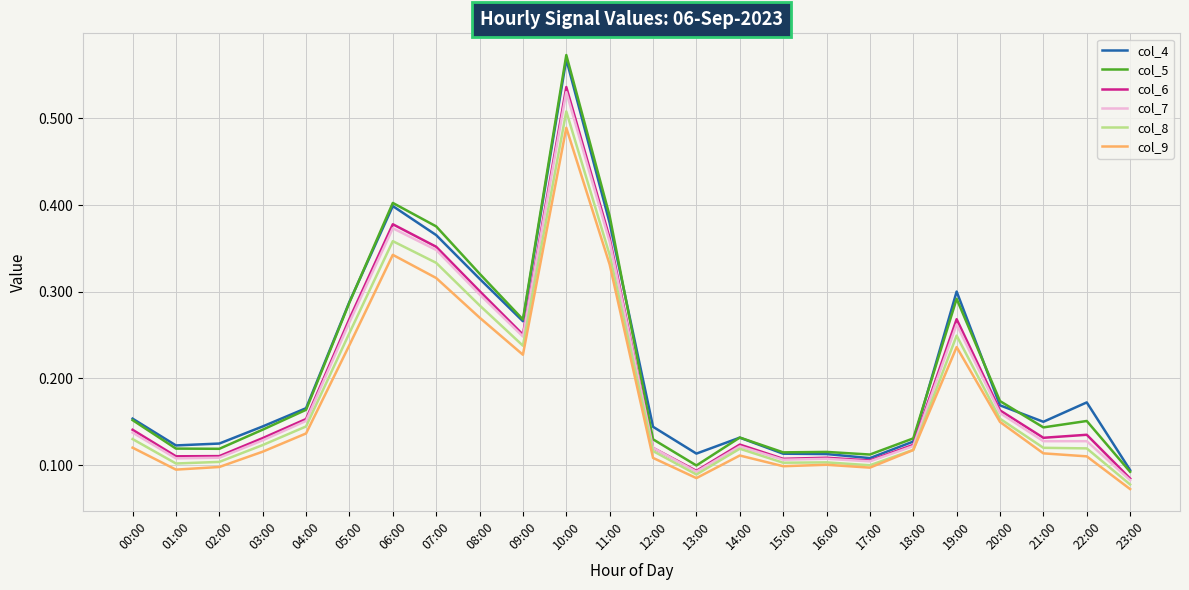

How many col_6 values are between 0 and 1?

24